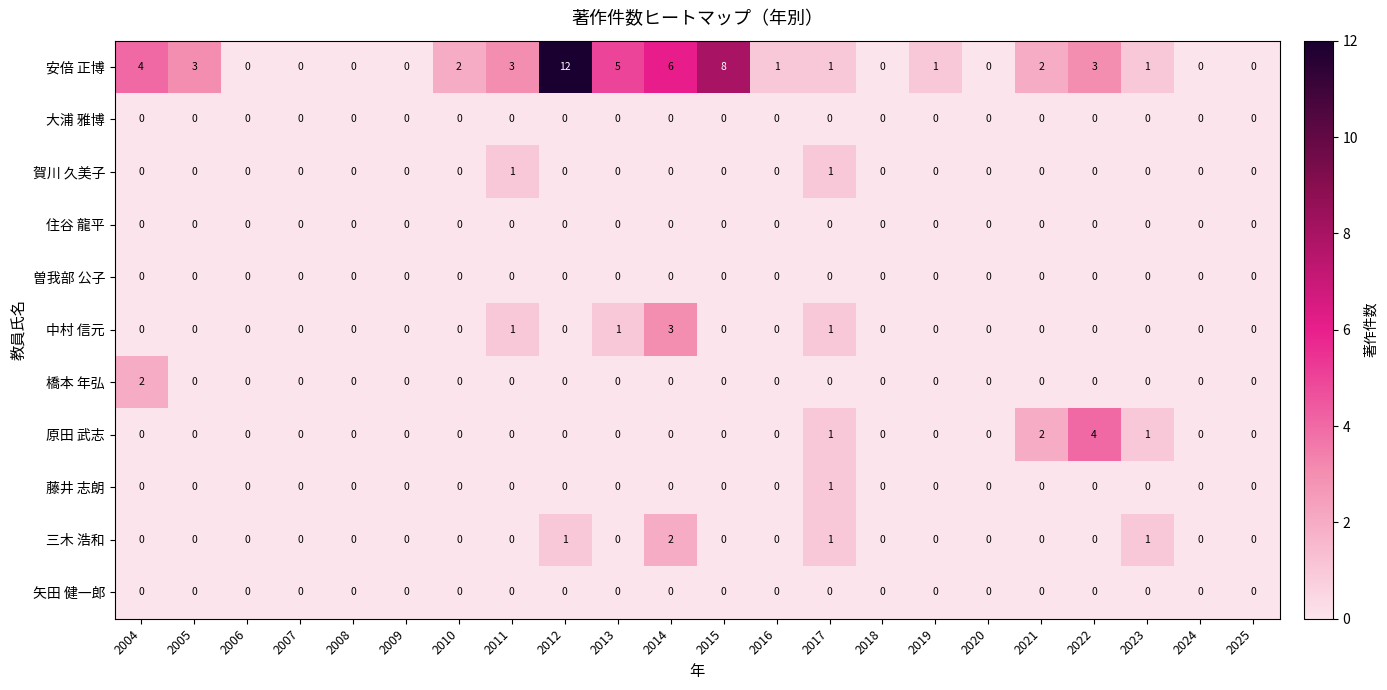

At which category is the sum across all series the highest?

2012